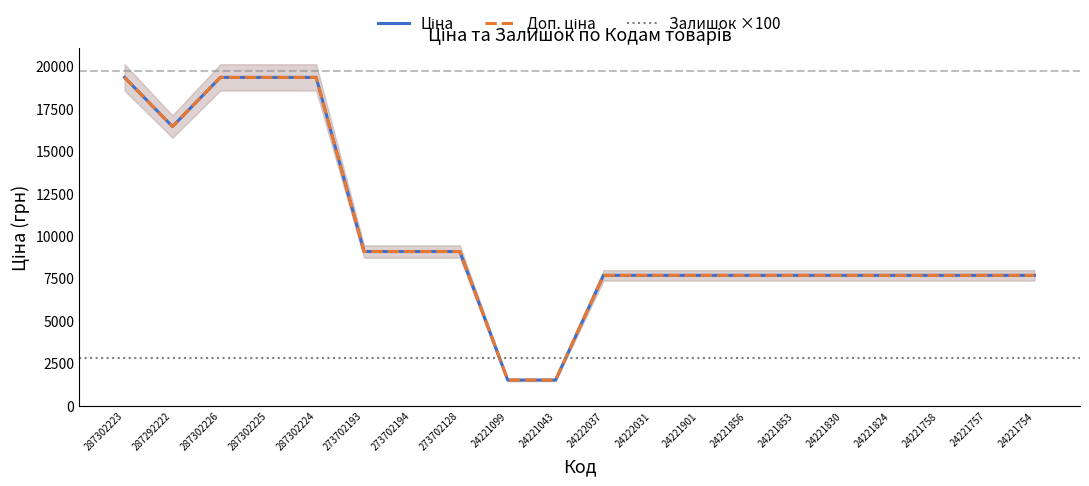

What is the value of the Доп. ціна point at the 19th from the left?

7688.0